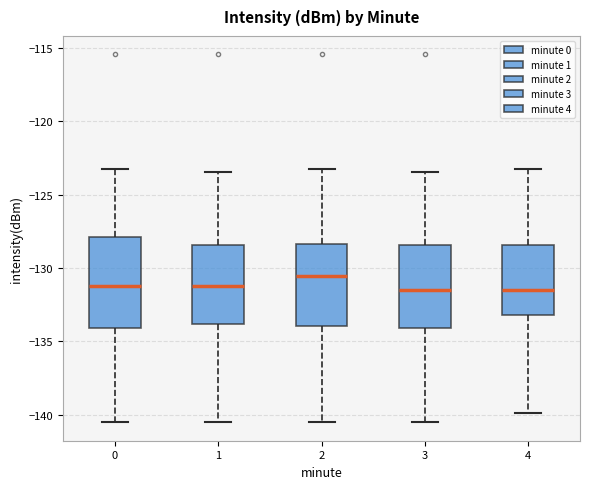

Reading left to right, read every box against the y-axis: the position of its median line, the range the box covers, and the ends of its whiskers. The values are not printed on the chart, so give them approximately, as read against the axis.

0: median -131.5, box -134.0 to -128.0, whiskers -140.5 to -123.0
1: median -131.0, box -134.0 to -128.5, whiskers -140.5 to -123.5
2: median -130.5, box -134.0 to -128.5, whiskers -140.5 to -123.0
3: median -131.5, box -134.0 to -128.5, whiskers -140.5 to -123.5
4: median -131.5, box -133.0 to -128.5, whiskers -140.0 to -123.0